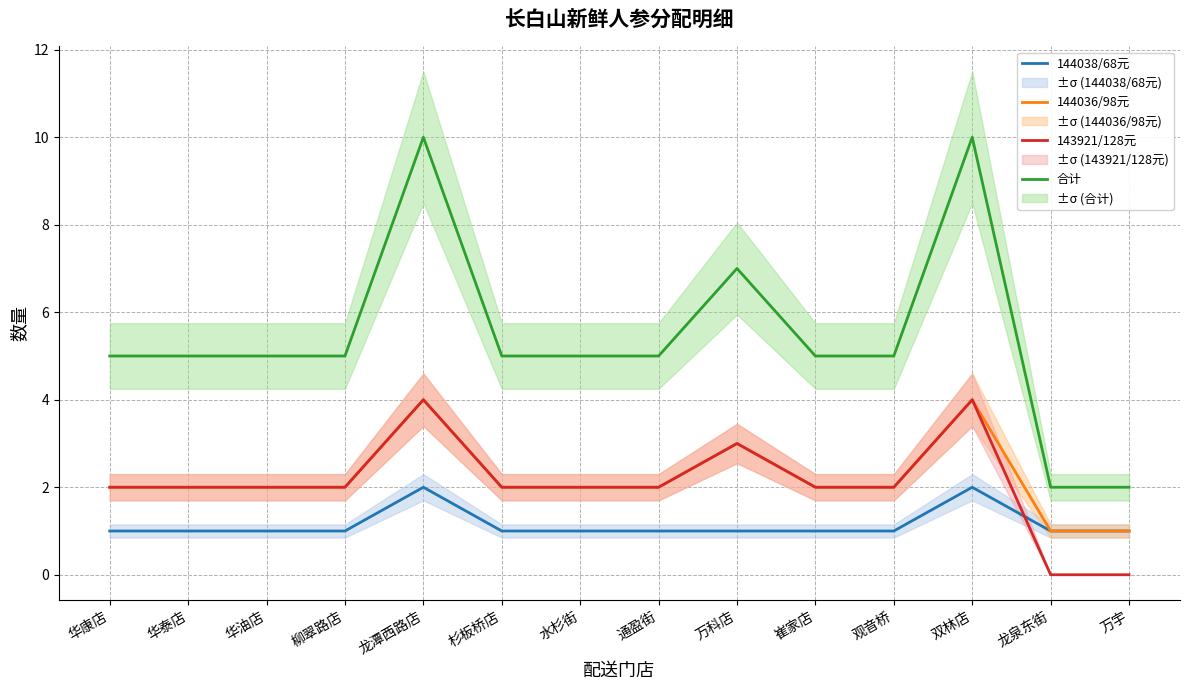

At how many categories does at least one series exceed 4?

12